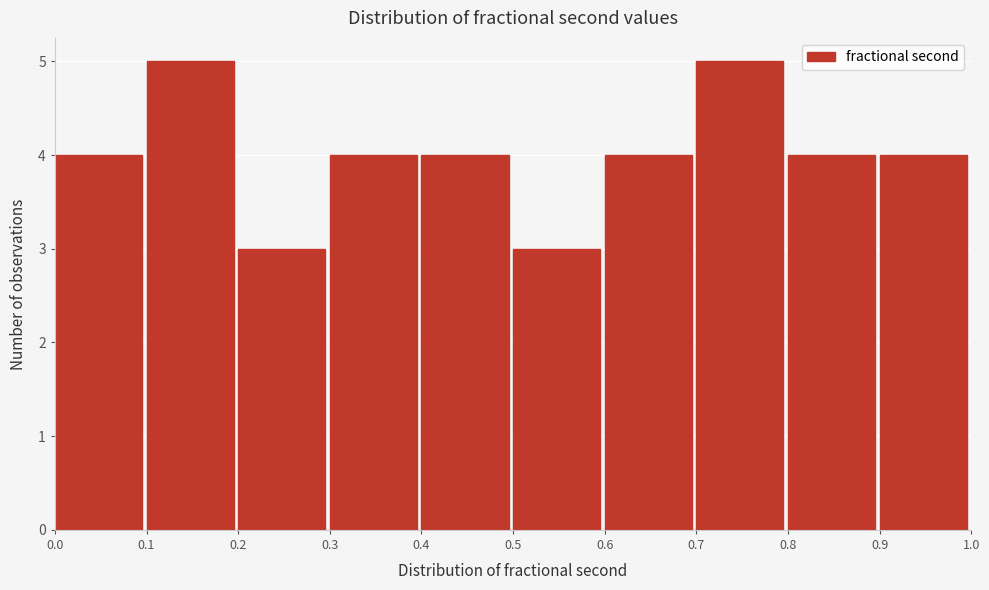

Reading left to right, transcribe this chart: for each bar, give the range it covers on the x-axis and its height. The values are not printed on the chart, so give them approximately, as read against the axis.

0.0 to 0.1: 4
0.1 to 0.2: 5
0.2 to 0.3: 3
0.3 to 0.4: 4
0.4 to 0.5: 4
0.5 to 0.6: 3
0.6 to 0.7: 4
0.7 to 0.8: 5
0.8 to 0.9: 4
0.9 to 1.0: 4